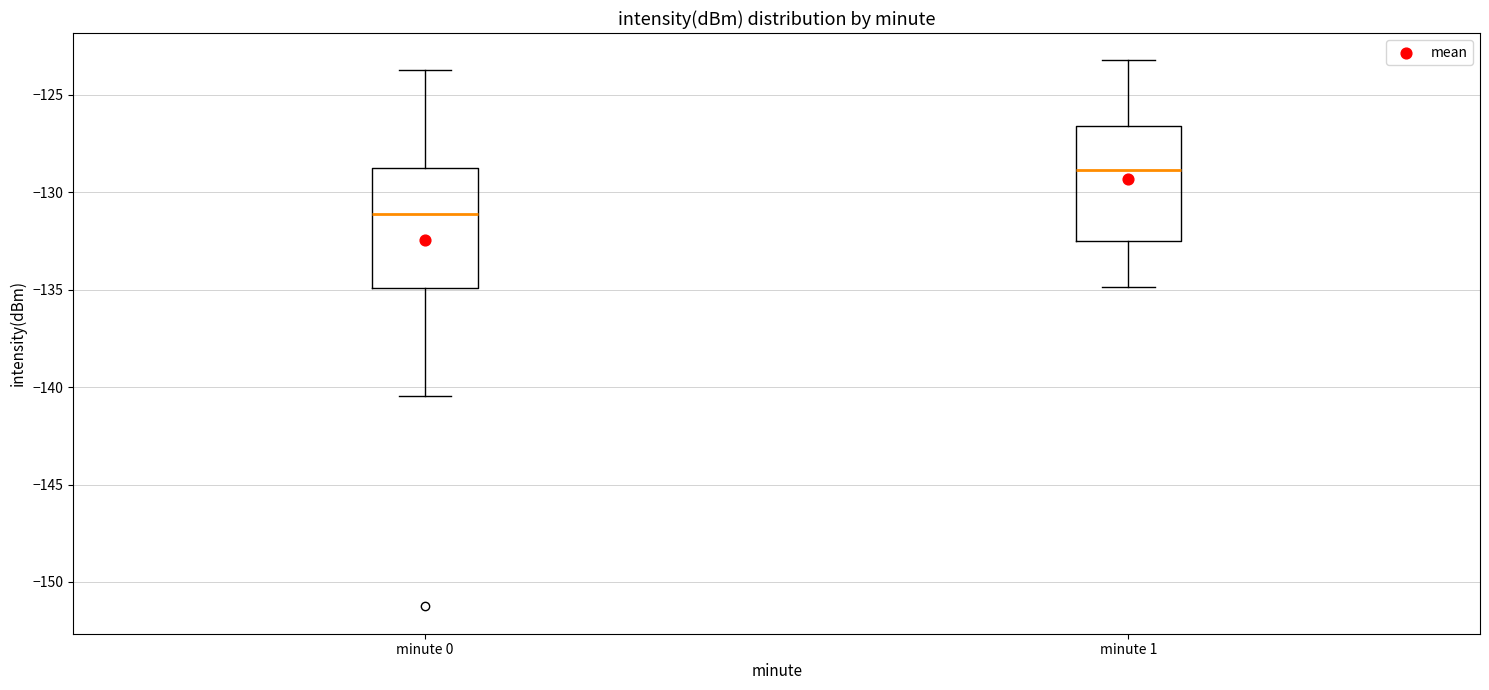

Which box has the highest median line?

minute 1